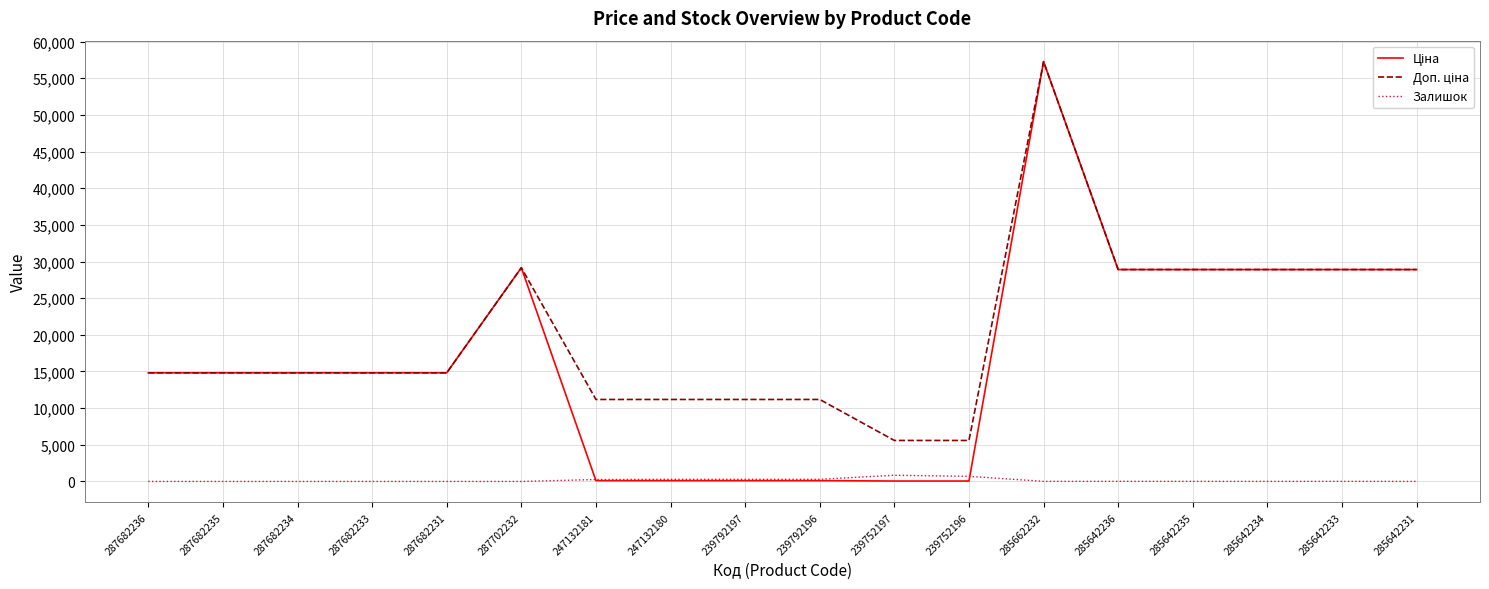

What is the greatest value displayed?

57258.0